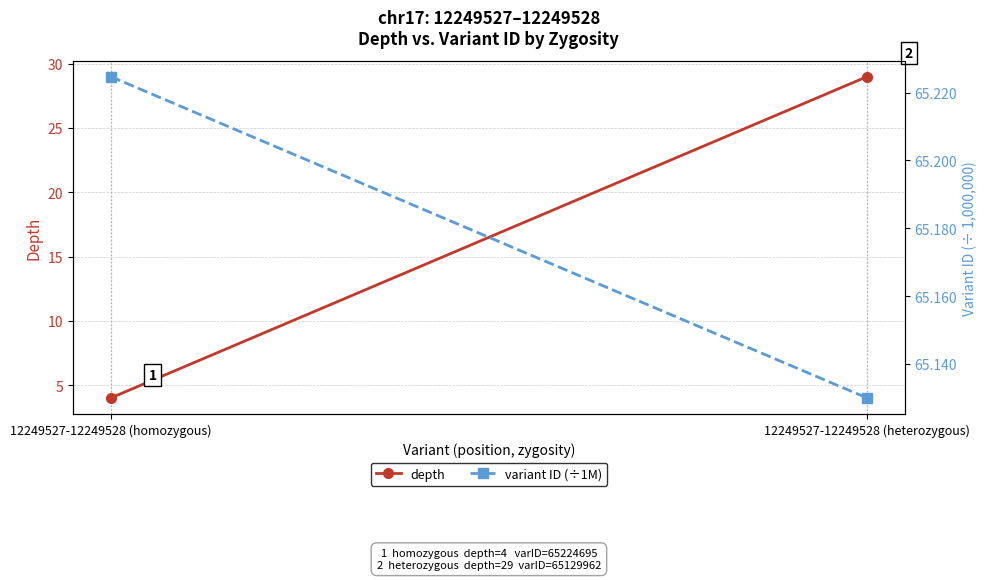

How many data points does each series have?

2